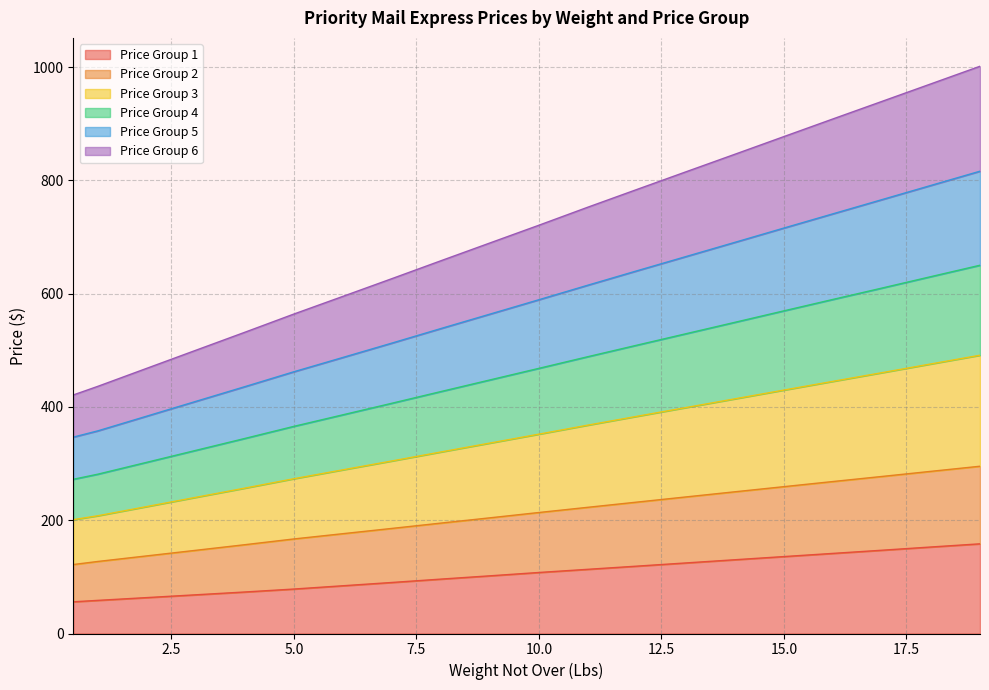

Is it true that Price Group 3 equals 799.3 at 6?

False